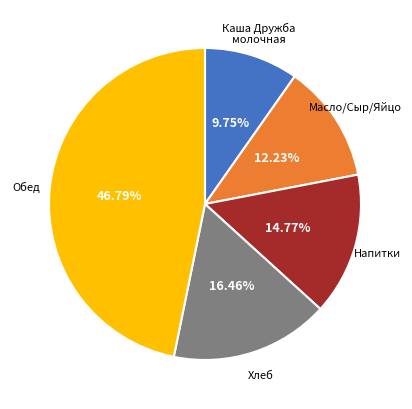

Is there any slice that represents more than half of the pie?

No